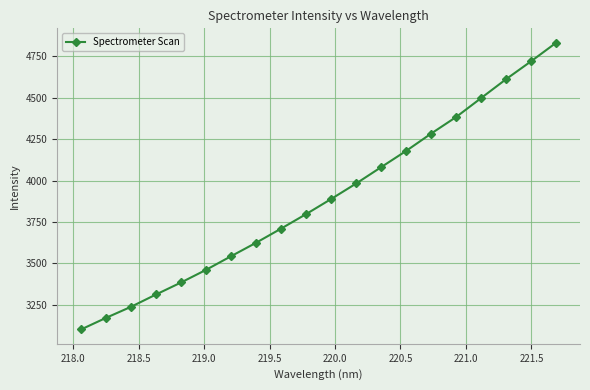

What is the difference between the maximum and minimum values?

1729.9